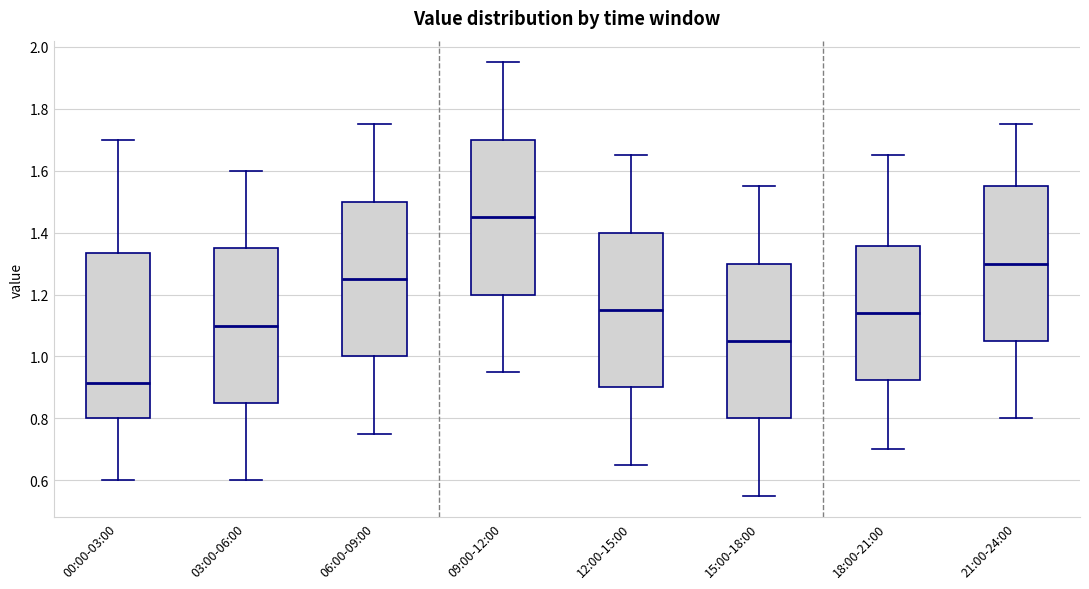

Reading left to right, transcribe this box plot: for each box, give where its median line is, the range the box spans, and where its two whiskers end, as read against the y-axis. The values are not printed on the chart, so give them approximately, as read against the axis.

00:00-03:00: median 0.92, box 0.80 to 1.34, whiskers 0.60 to 1.70
03:00-06:00: median 1.10, box 0.86 to 1.36, whiskers 0.60 to 1.60
06:00-09:00: median 1.26, box 1.00 to 1.50, whiskers 0.76 to 1.76
09:00-12:00: median 1.46, box 1.20 to 1.70, whiskers 0.96 to 1.96
12:00-15:00: median 1.16, box 0.90 to 1.40, whiskers 0.66 to 1.66
15:00-18:00: median 1.06, box 0.80 to 1.30, whiskers 0.56 to 1.56
18:00-21:00: median 1.14, box 0.92 to 1.36, whiskers 0.70 to 1.66
21:00-24:00: median 1.30, box 1.06 to 1.56, whiskers 0.80 to 1.76